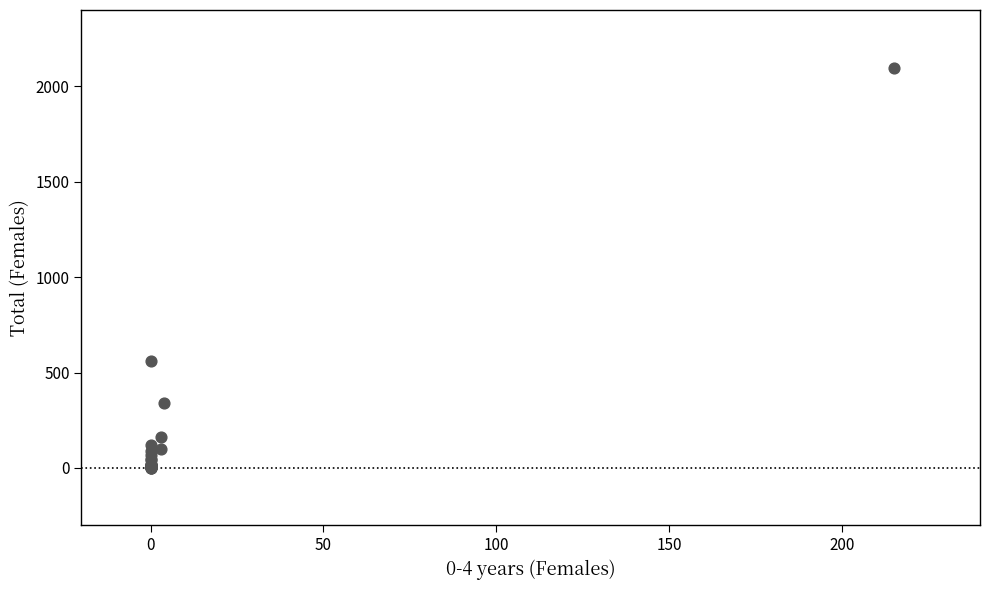

What Y value in the scatter plot is closest to 1049?

558